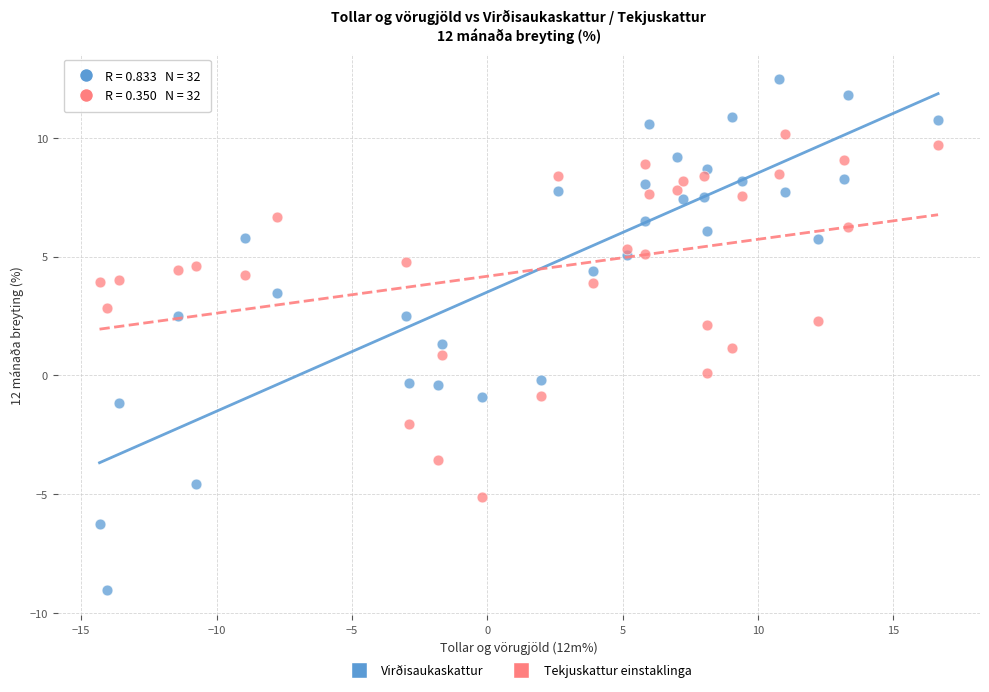

Which series reaches the minimum Y coordinate?

Virðisaukaskattur